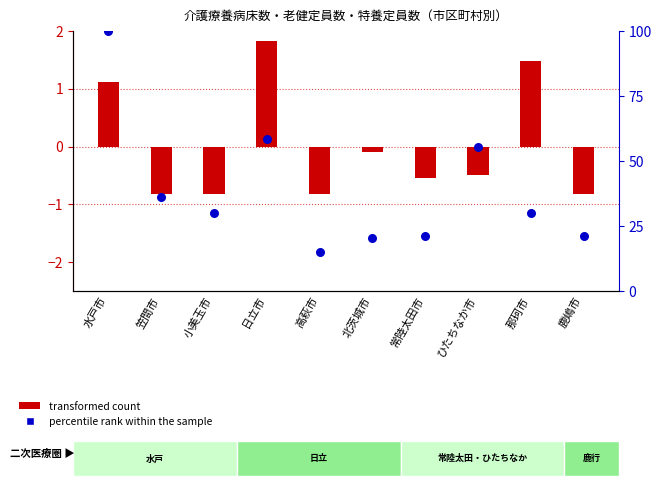

At how many categories does at least one series exceed 42?

3